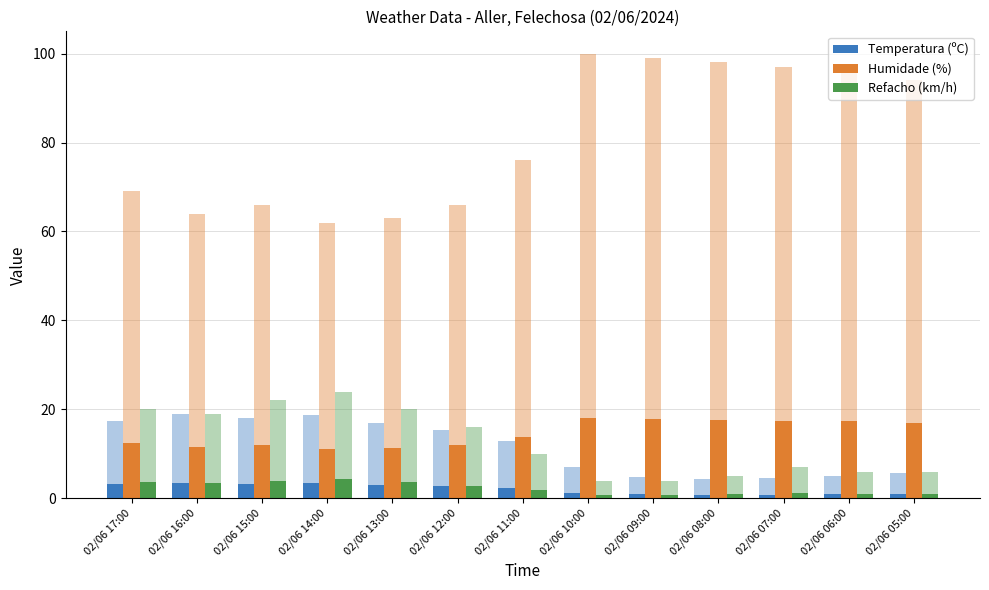

What are all the series names shown in the legend?

Temperatura (ºC), Humidade (%), Refacho (km/h)